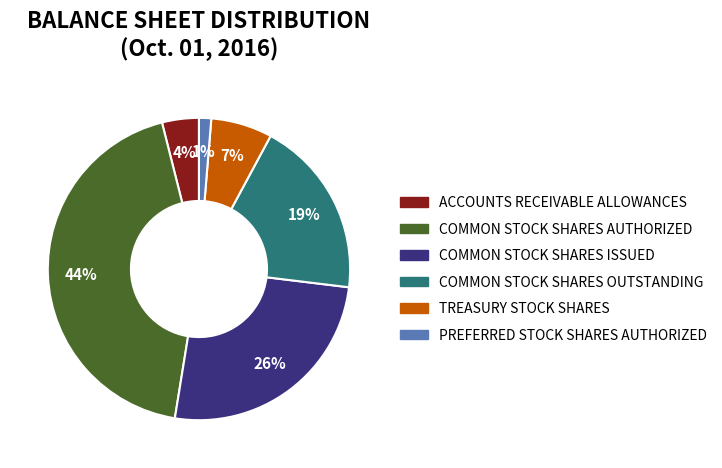

Rank the categories by value from lowest to highest.

PREFERRED STOCK SHARES AUTHORIZED, ACCOUNTS RECEIVABLE ALLOWANCES, TREASURY STOCK SHARES, COMMON STOCK SHARES OUTSTANDING, COMMON STOCK SHARES ISSUED, COMMON STOCK SHARES AUTHORIZED